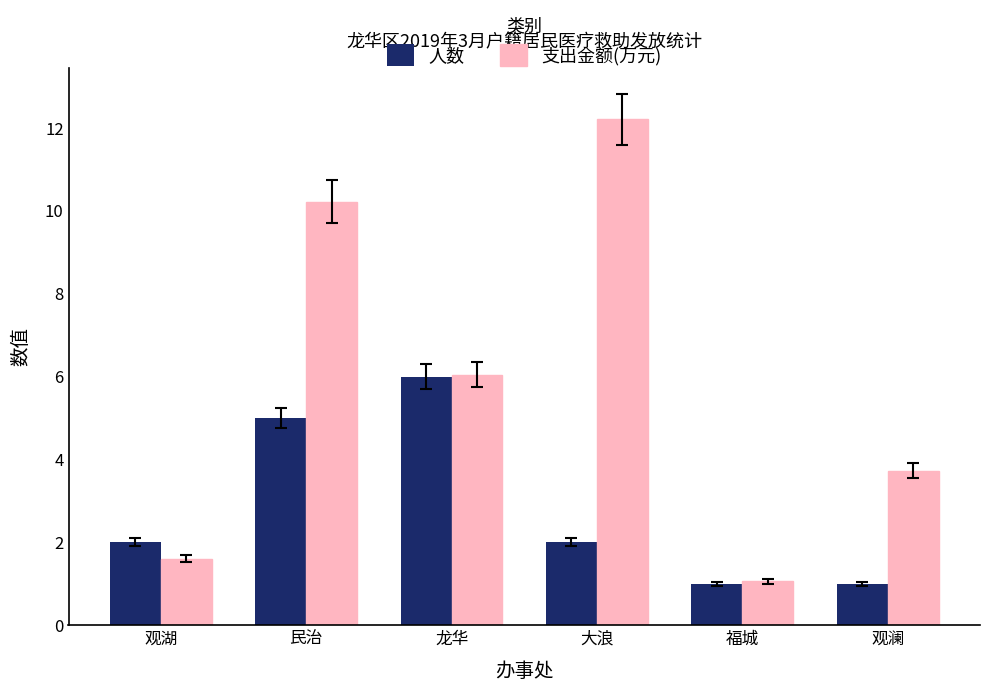

How many data points in 支出金额(万元) are less than 6?

3